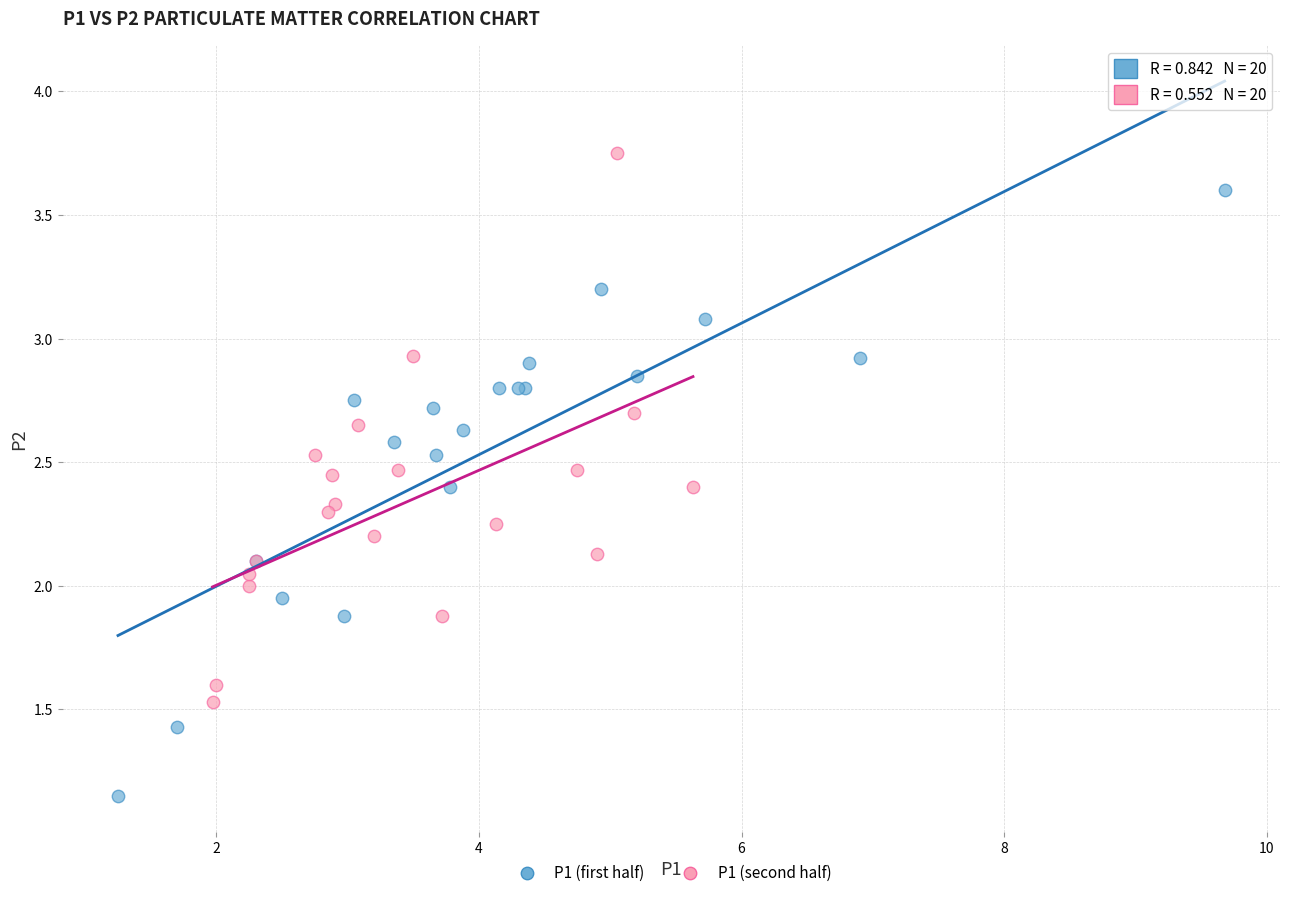

Which series reaches the maximum Y coordinate?

P1 (second half)